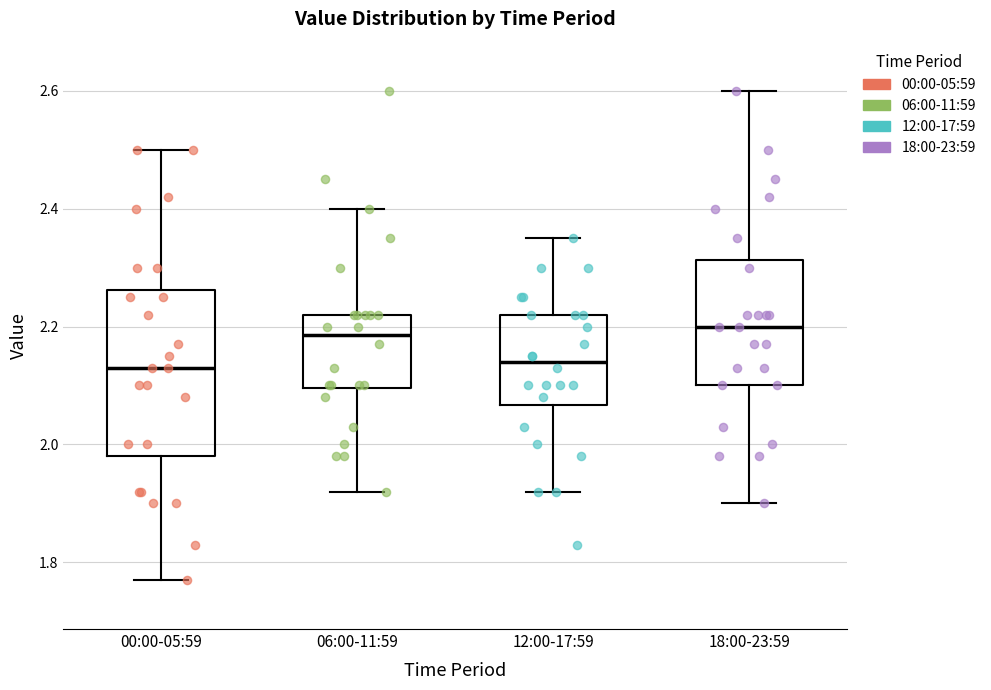

Reading left to right, transcribe this box plot: for each box, give where its median line is, the range the box spans, and where its two whiskers end, as read against the y-axis. The values are not printed on the chart, so give them approximately, as read against the axis.

00:00-05:59: median 2.14, box 1.98 to 2.26, whiskers 1.78 to 2.50
06:00-11:59: median 2.18, box 2.10 to 2.22, whiskers 1.92 to 2.40
12:00-17:59: median 2.14, box 2.06 to 2.22, whiskers 1.92 to 2.36
18:00-23:59: median 2.20, box 2.10 to 2.32, whiskers 1.90 to 2.60